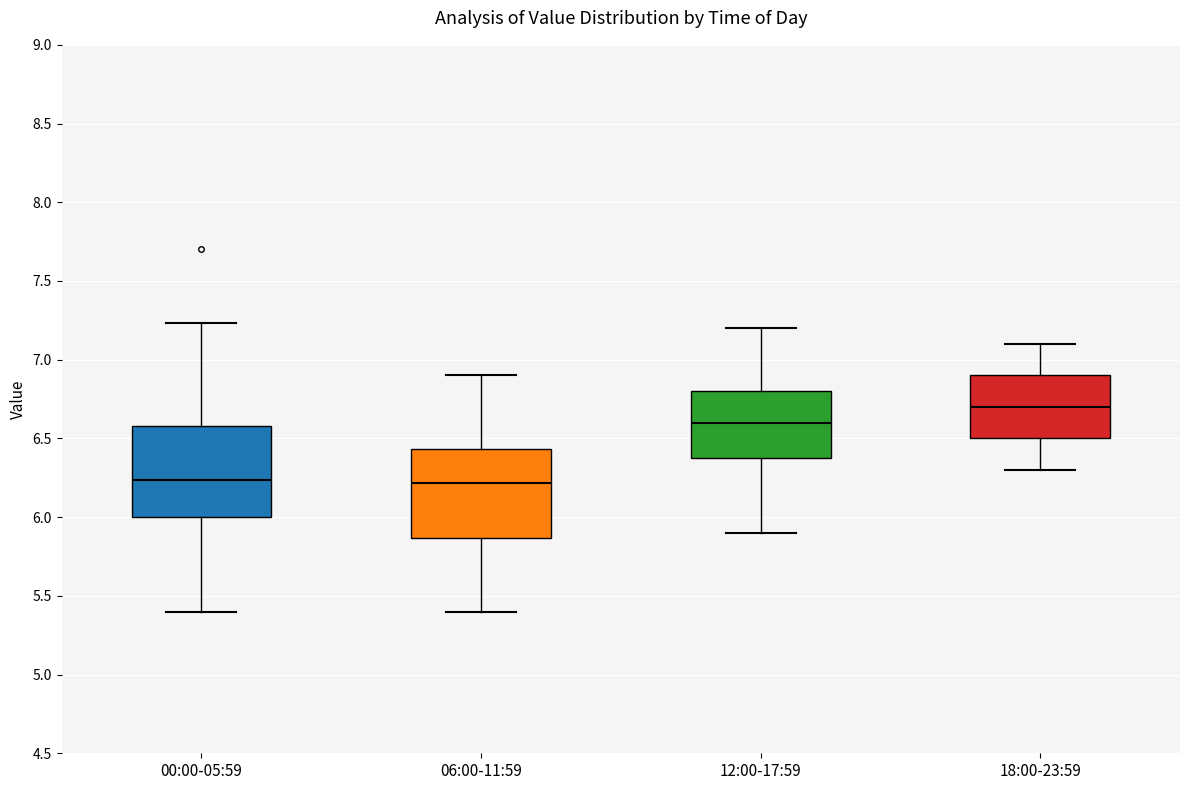

Reading left to right, read every box against the y-axis: the position of its median line, the range the box covers, and the ends of its whiskers. The values are not printed on the chart, so give them approximately, as read against the axis.

00:00-05:59: median 6.25, box 6.00 to 6.60, whiskers 5.40 to 7.25
06:00-11:59: median 6.20, box 5.85 to 6.45, whiskers 5.40 to 6.90
12:00-17:59: median 6.60, box 6.40 to 6.80, whiskers 5.90 to 7.20
18:00-23:59: median 6.70, box 6.50 to 6.90, whiskers 6.30 to 7.10